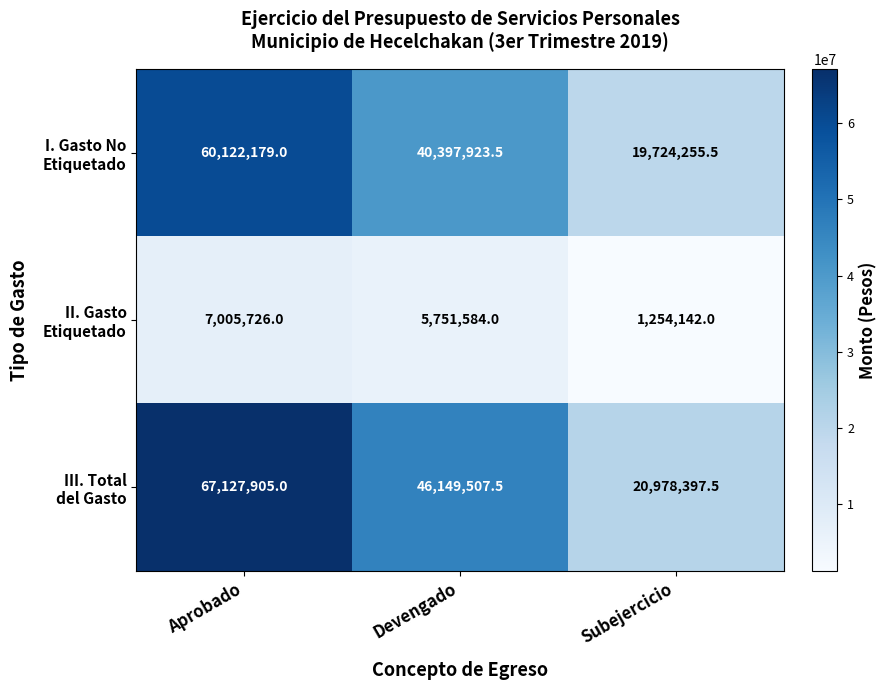

At which category does the chart reach its minimum across all series?

Subejercicio